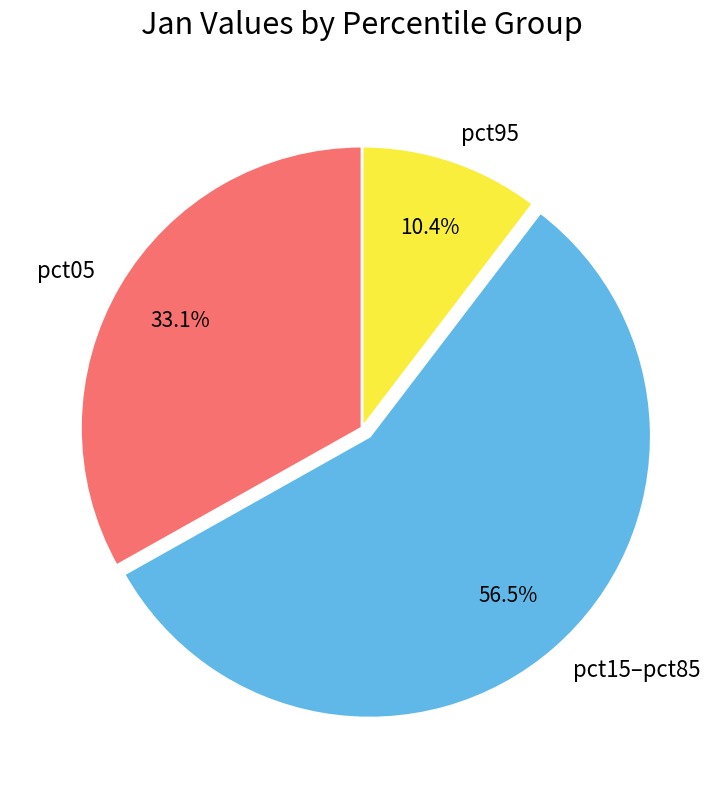

Which slice is the largest?

pct15–pct85